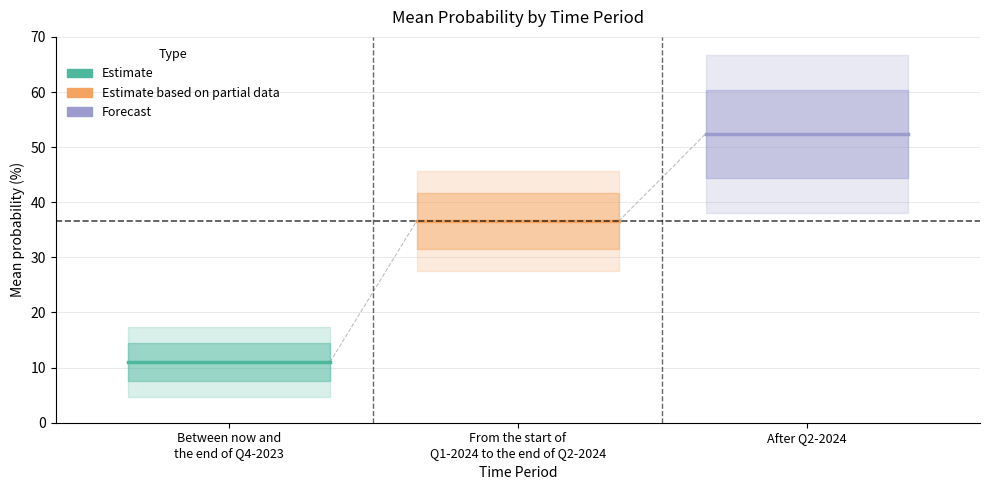

How many lines are shown in the chart?

3